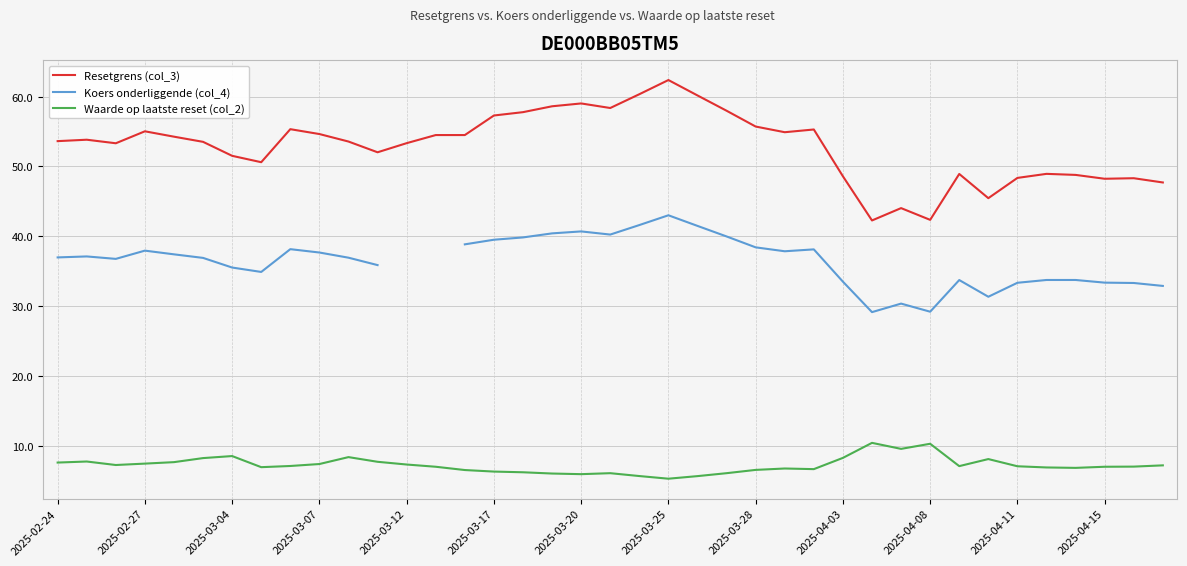

Which series has the largest total across all categories?

Resetgrens (col_3)